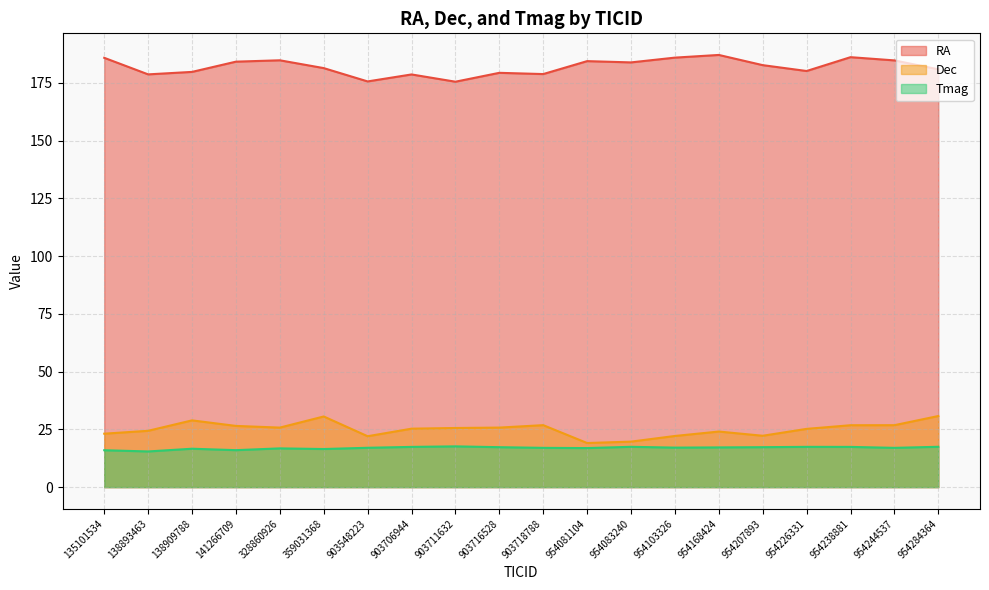

What are all the series names shown in the legend?

RA, Dec, Tmag